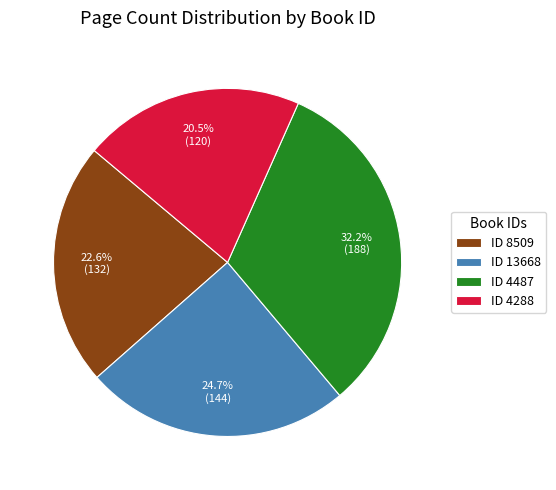

Count the number of slices in the pie.

4